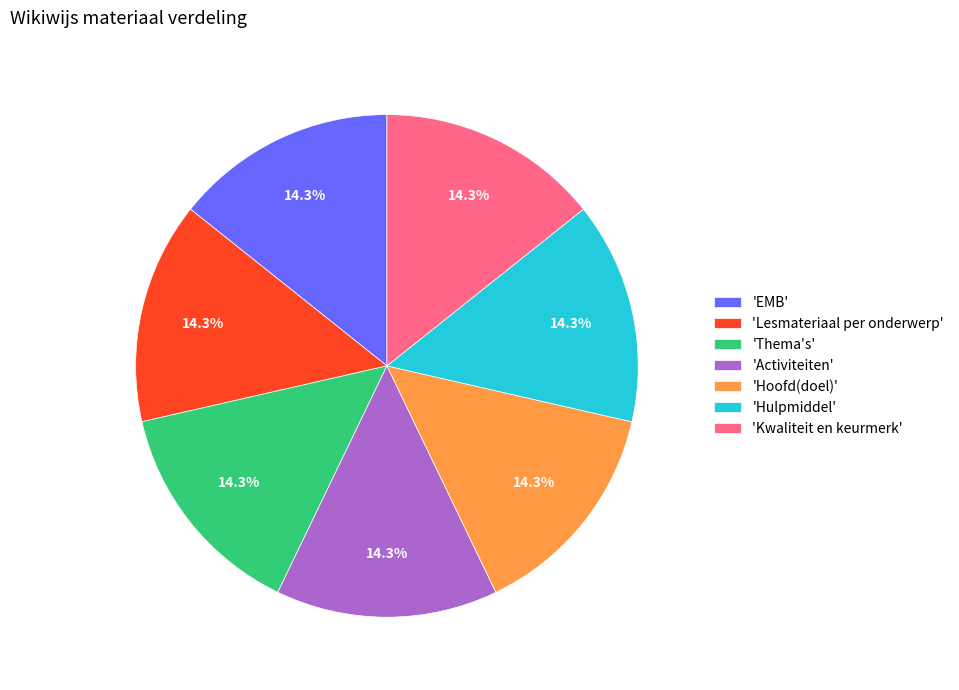

What is the ratio of the value at 'Hulpmiddel' to the value at 'Kwaliteit en keurmerk'?

1.0